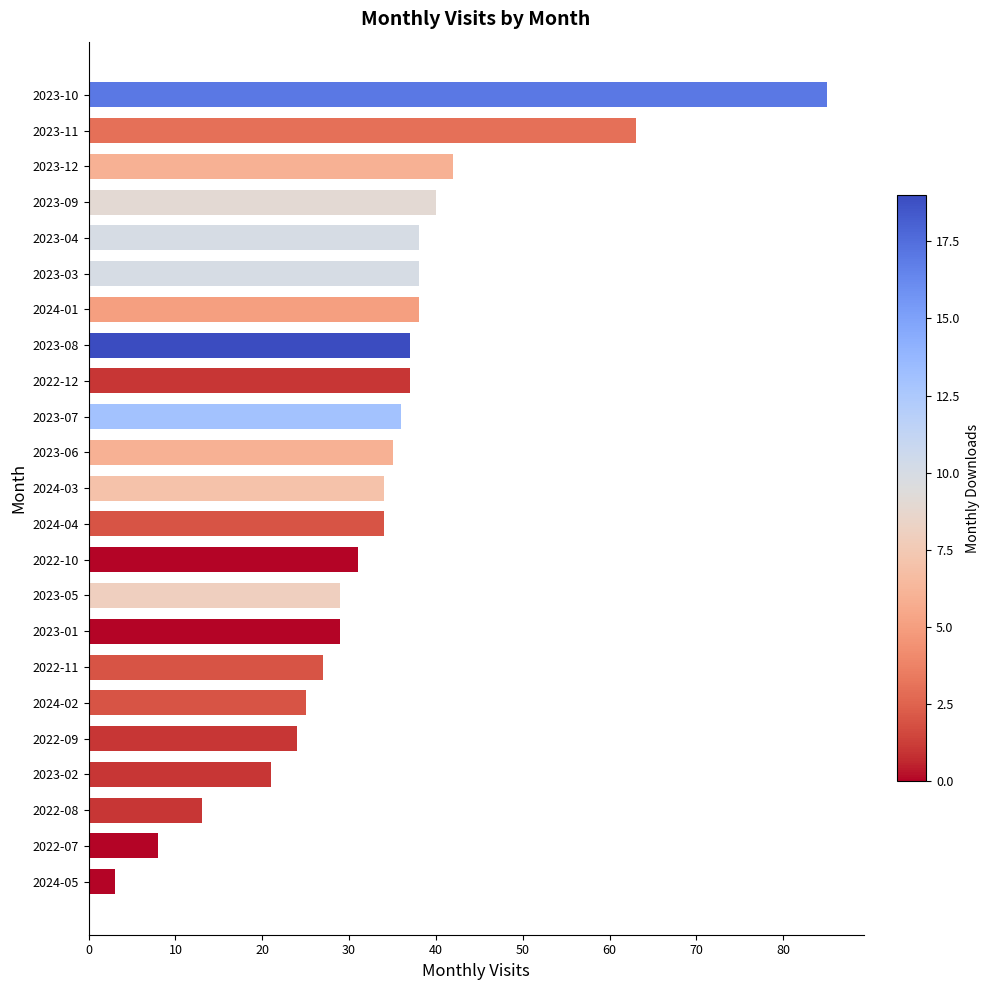

Count the number of data series in this chart.

1